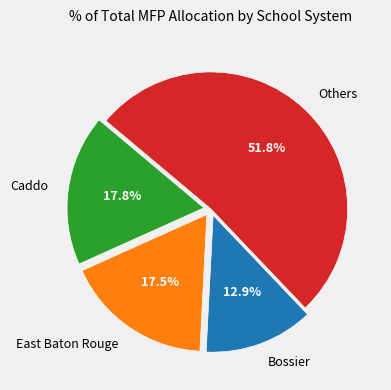

How much of the chart is everything except Bossier?

87.1%